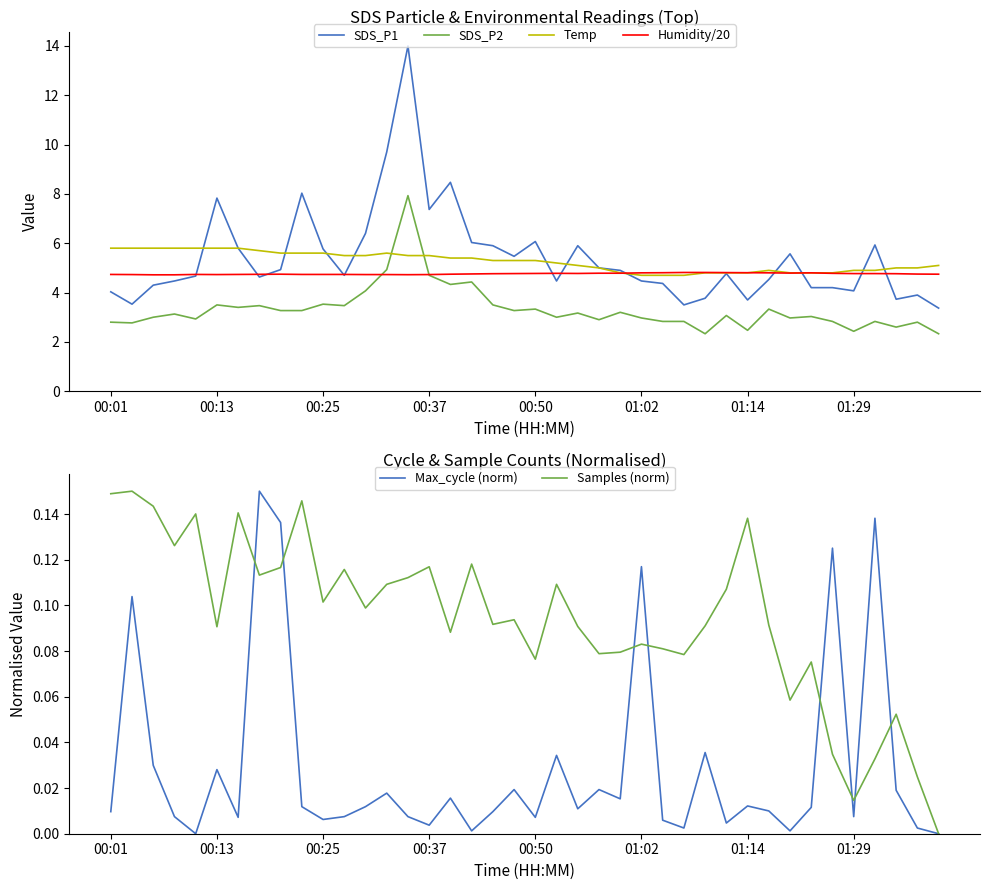

What is the maximum value for SDS_P2?

7.9